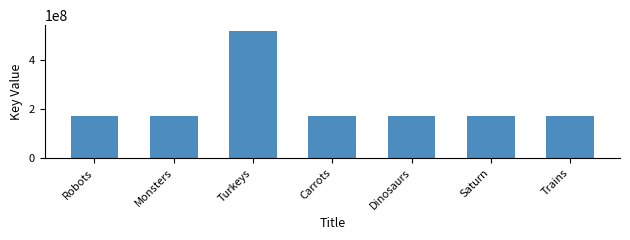

What is the label of the 1st bar from the left?

Robots